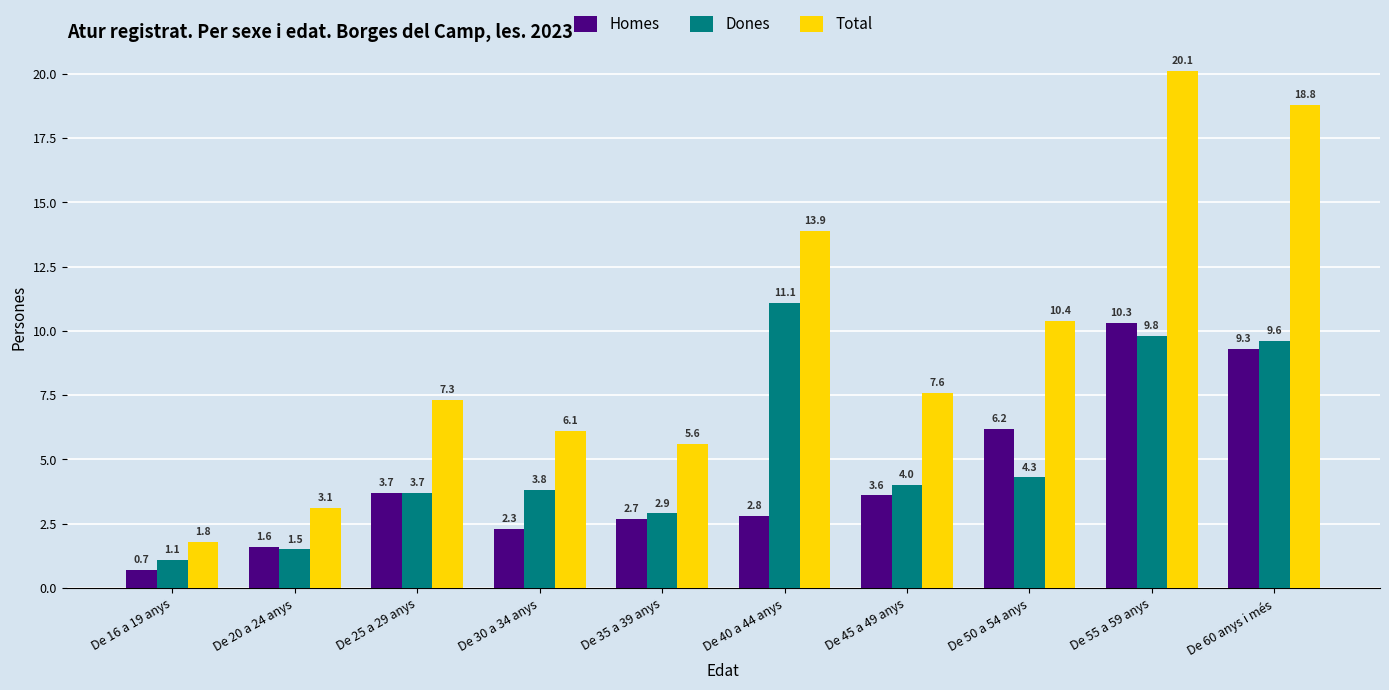

At De 35 a 39 anys, list the series in order from smallest to largest.

Homes, Dones, Total